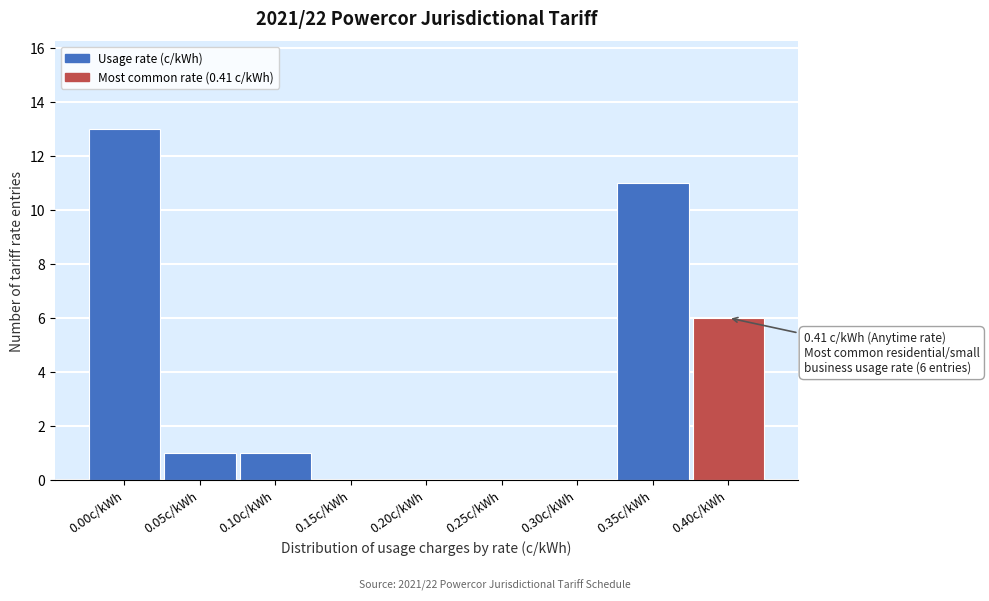

Reading left to right, list all the values displayed in this chart.

0.00c/kWh=13	0.05c/kWh=1	0.10c/kWh=1	0.15c/kWh=0	0.20c/kWh=0	0.25c/kWh=0	0.30c/kWh=0	0.35c/kWh=11	0.40c/kWh=6